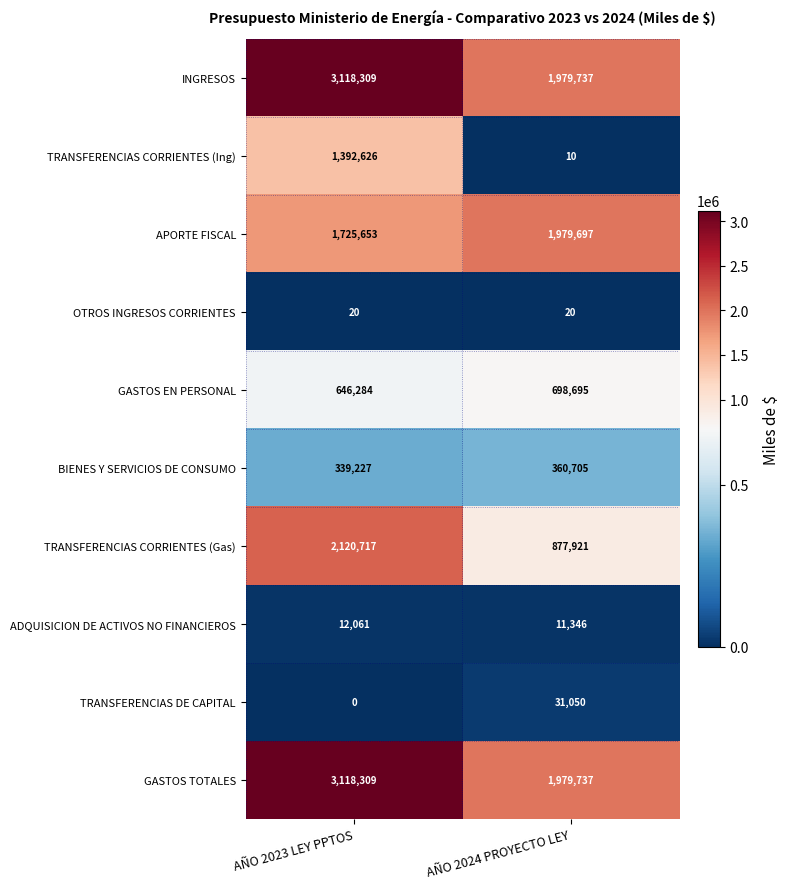

Count the number of categories in the chart.

2